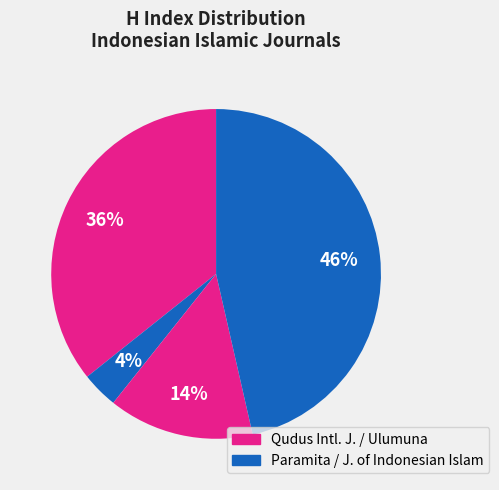

How many slices are in this pie chart?

4